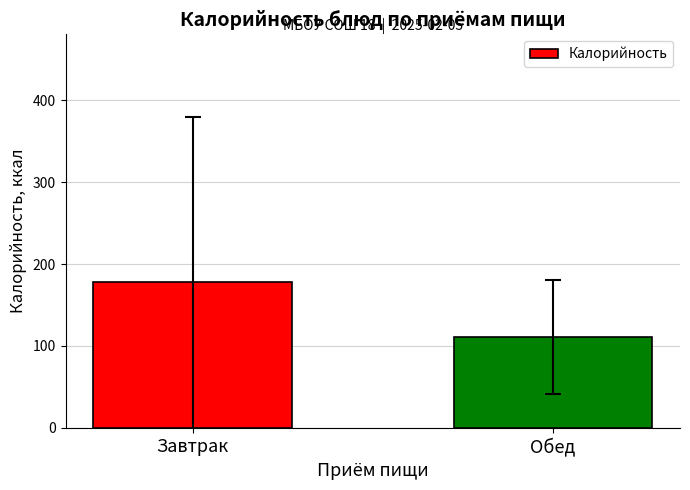

Reading left to right, extract all data points from this chart.

178.3	110.9